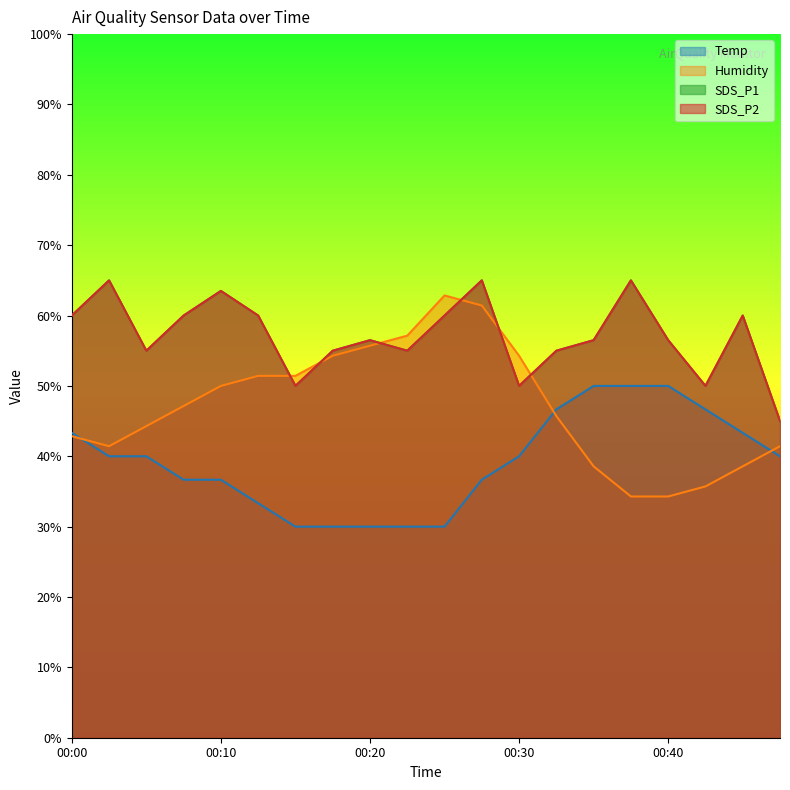

How many intersections are there between SDS_P1 and Humidity?

6